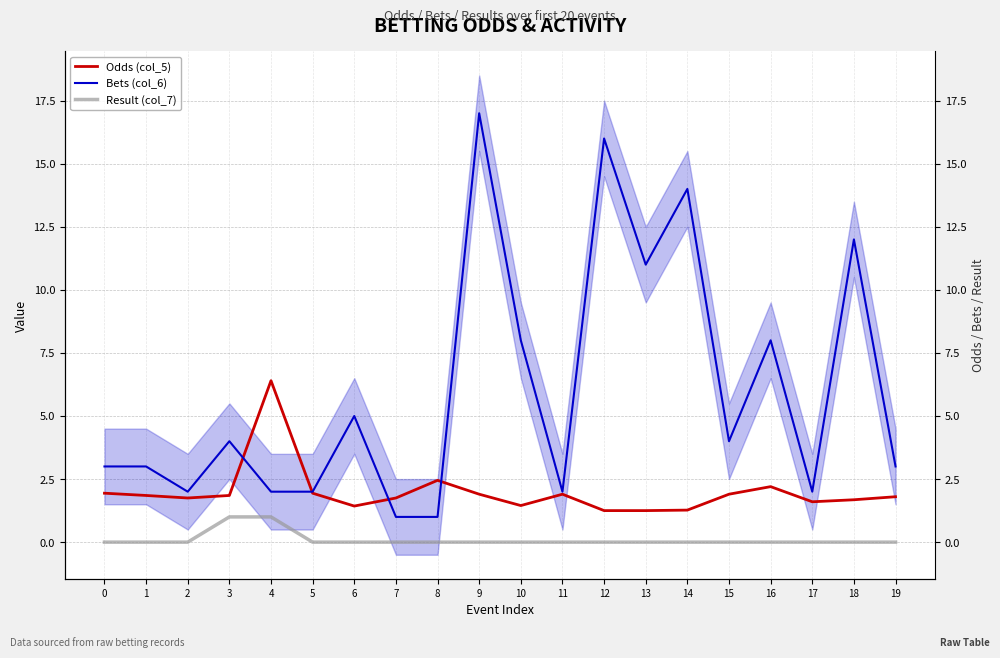

Reading left to right, what are all the values shown in this chart?

Odds (col_5): 0=1.9	1=1.9	2=1.8	3=1.9	4=6.4	5=1.9	6=1.4	7=1.8	8=2.5	9=1.9	10=1.4	11=1.9	12=1.2	13=1.2	14=1.3	15=1.9	16=2.2	17=1.6	18=1.7	19=1.8
Bets (col_6): 0=3.0	1=3.0	2=2.0	3=4.0	4=2.0	5=2.0	6=5.0	7=1.0	8=1.0	9=17.0	10=8.0	11=2.0	12=16.0	13=11.0	14=14.0	15=4.0	16=8.0	17=2.0	18=12.0	19=3.0
Result (col_7): 0=0.0	1=0.0	2=0.0	3=1.0	4=1.0	5=0.0	6=0.0	7=0.0	8=0.0	9=0.0	10=0.0	11=0.0	12=0.0	13=0.0	14=0.0	15=0.0	16=0.0	17=0.0	18=0.0	19=0.0